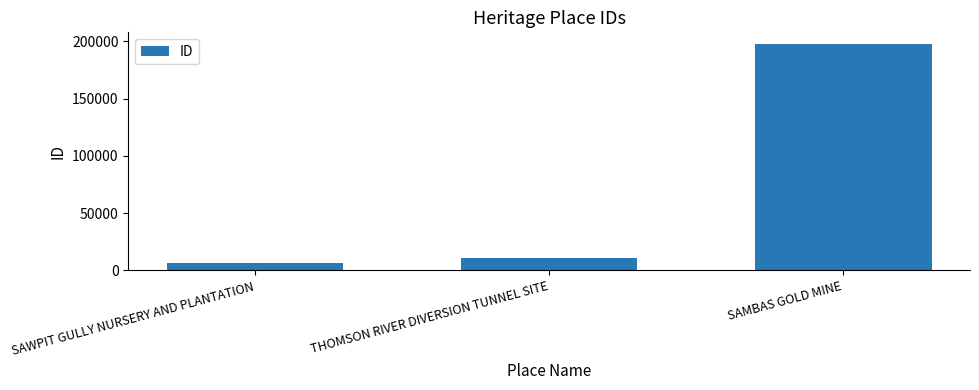

Which has a higher value, SAWPIT GULLY NURSERY AND PLANTATION or THOMSON RIVER DIVERSION TUNNEL SITE?

THOMSON RIVER DIVERSION TUNNEL SITE